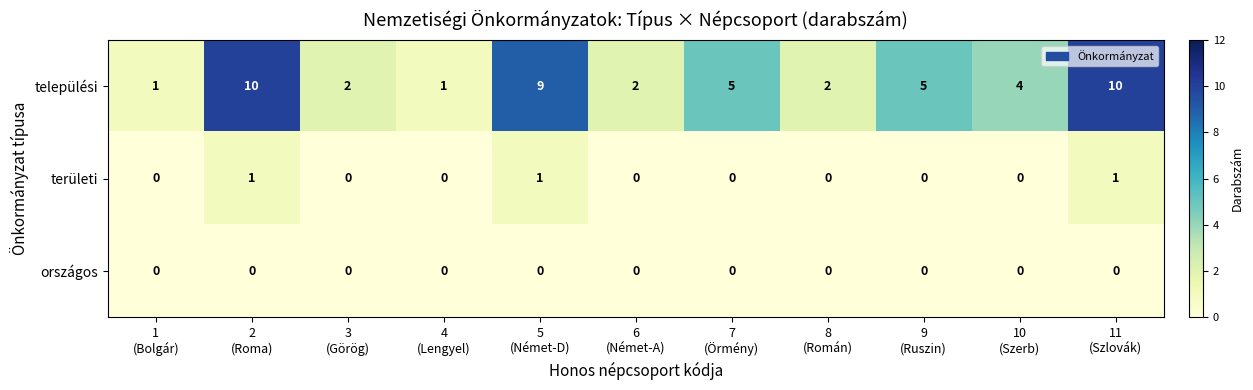

List the series in order of their peak value, lowest first.

országos, területi, települési